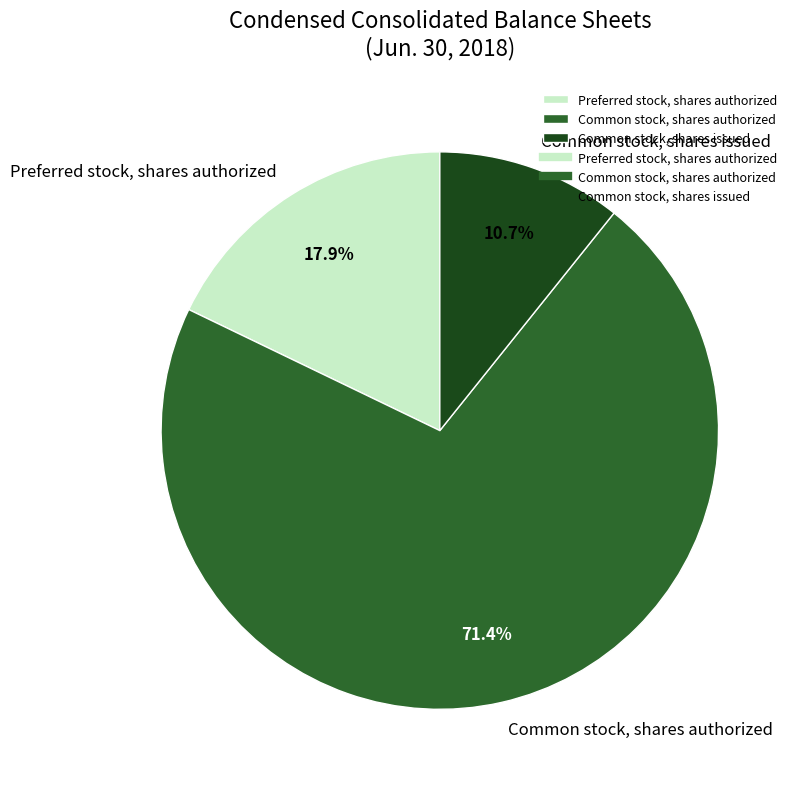

Which slice is the smallest?

Common stock, shares issued